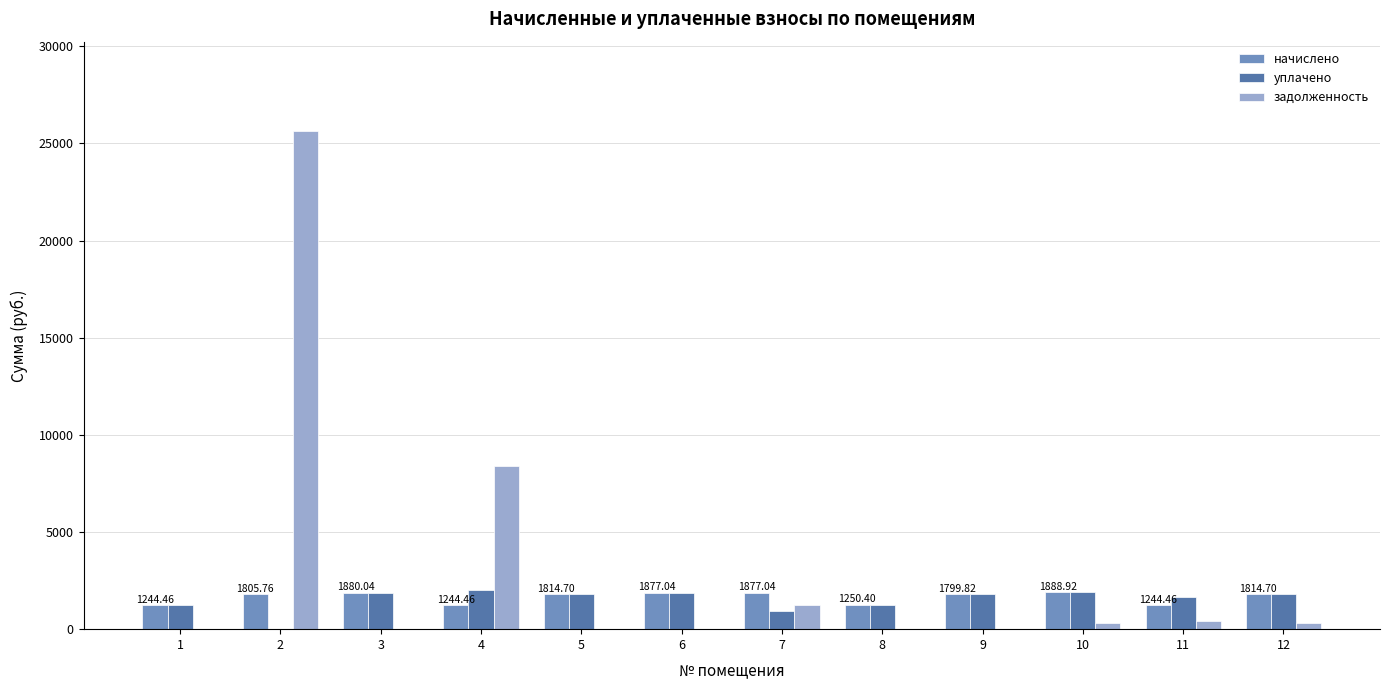

Which series changed the most between 2 and 9?

задолженность